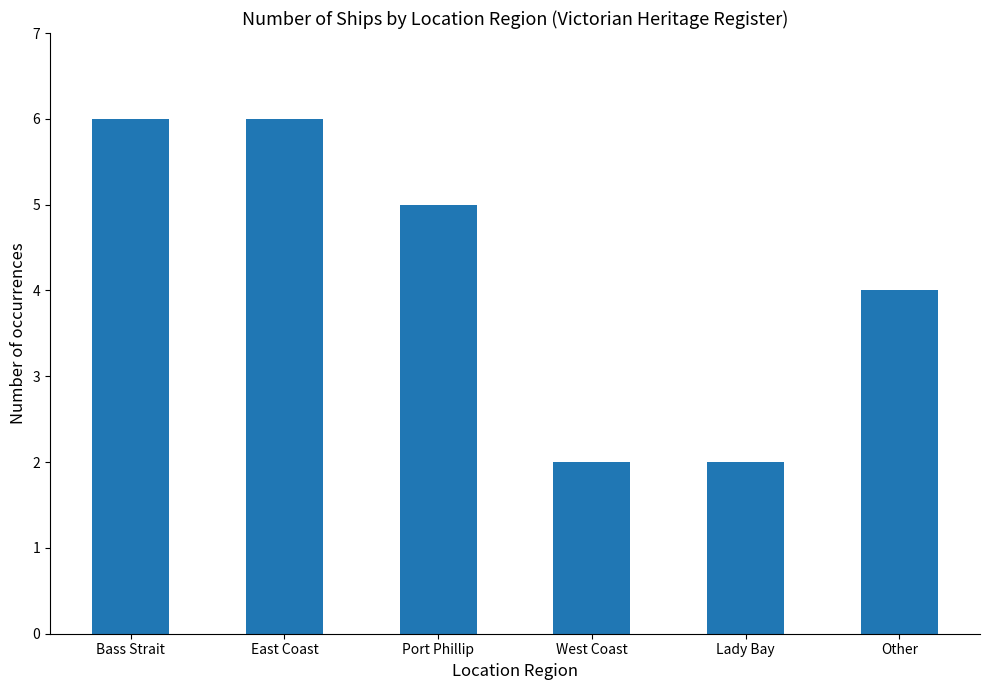

Count the values in the range 2 to 6.

6